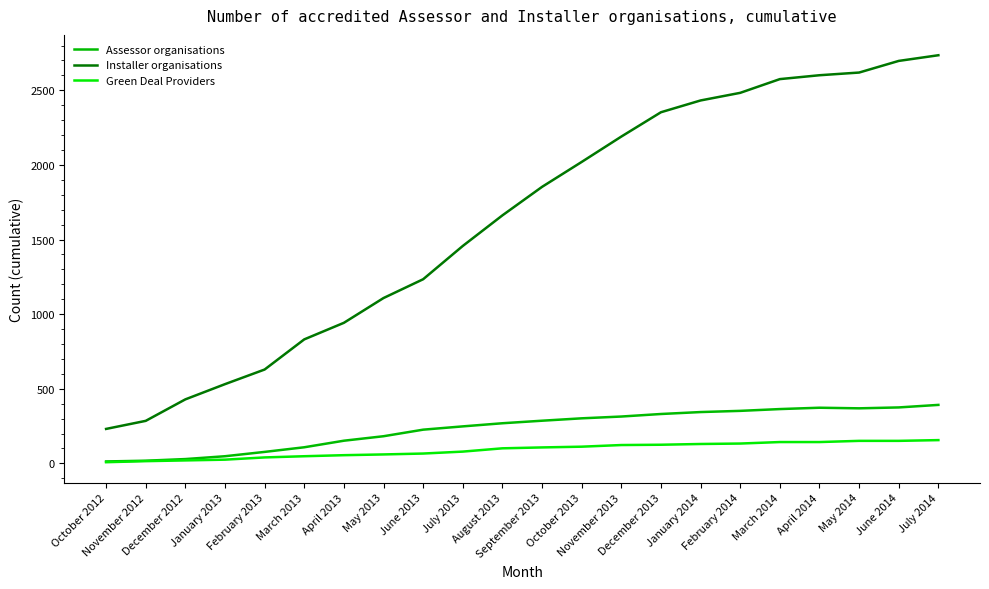

Which series has the widest spread of values?

Installer organisations